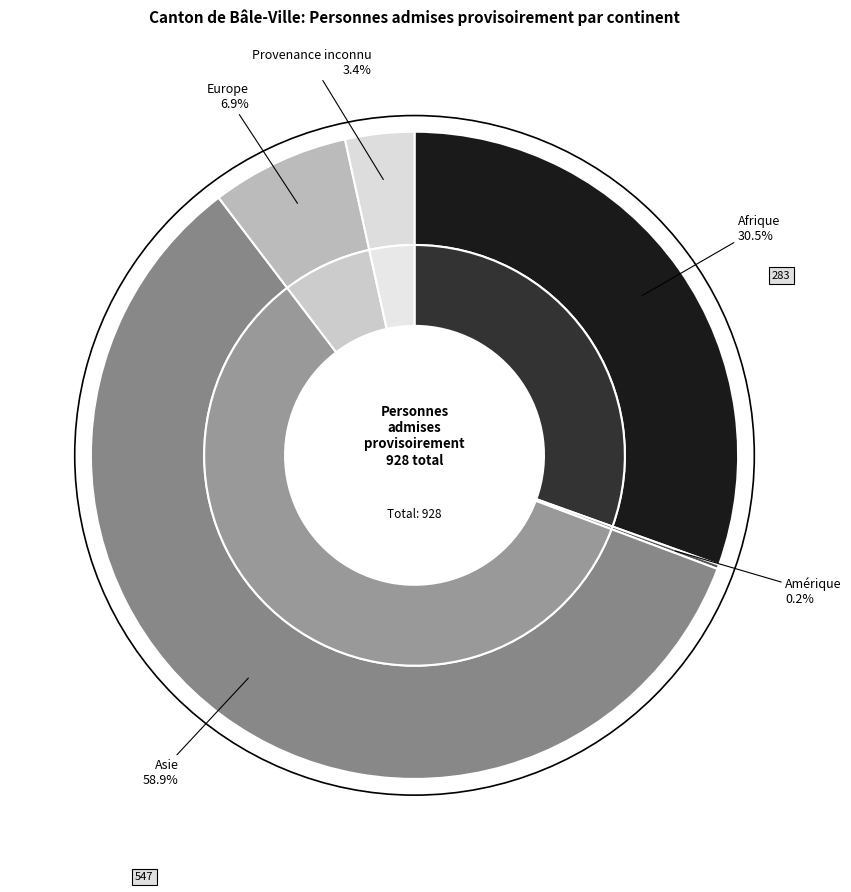

Does Asie represent more than half of the total?

Yes